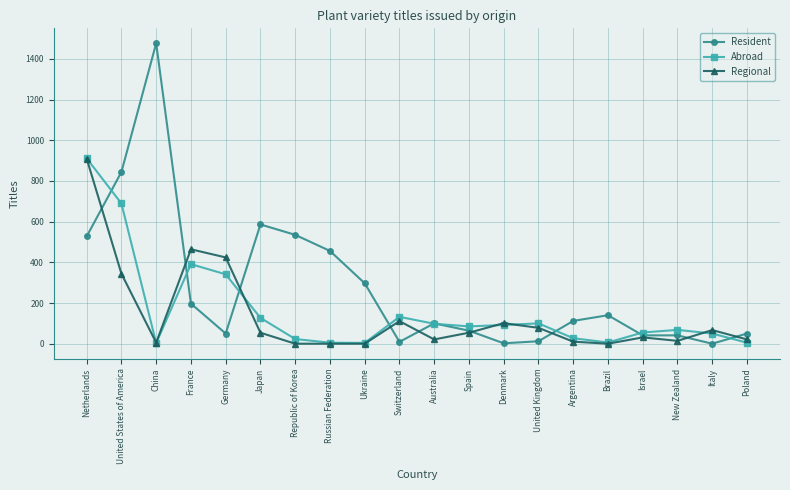

Between Germany and Poland, which series saw the biggest shift?

Regional